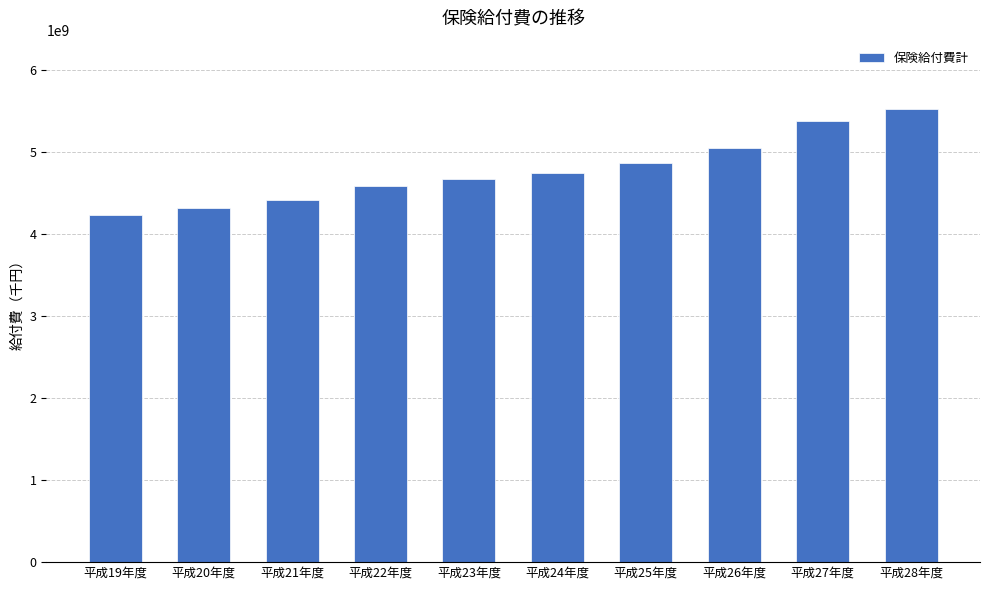

What is the average value?

4783540357